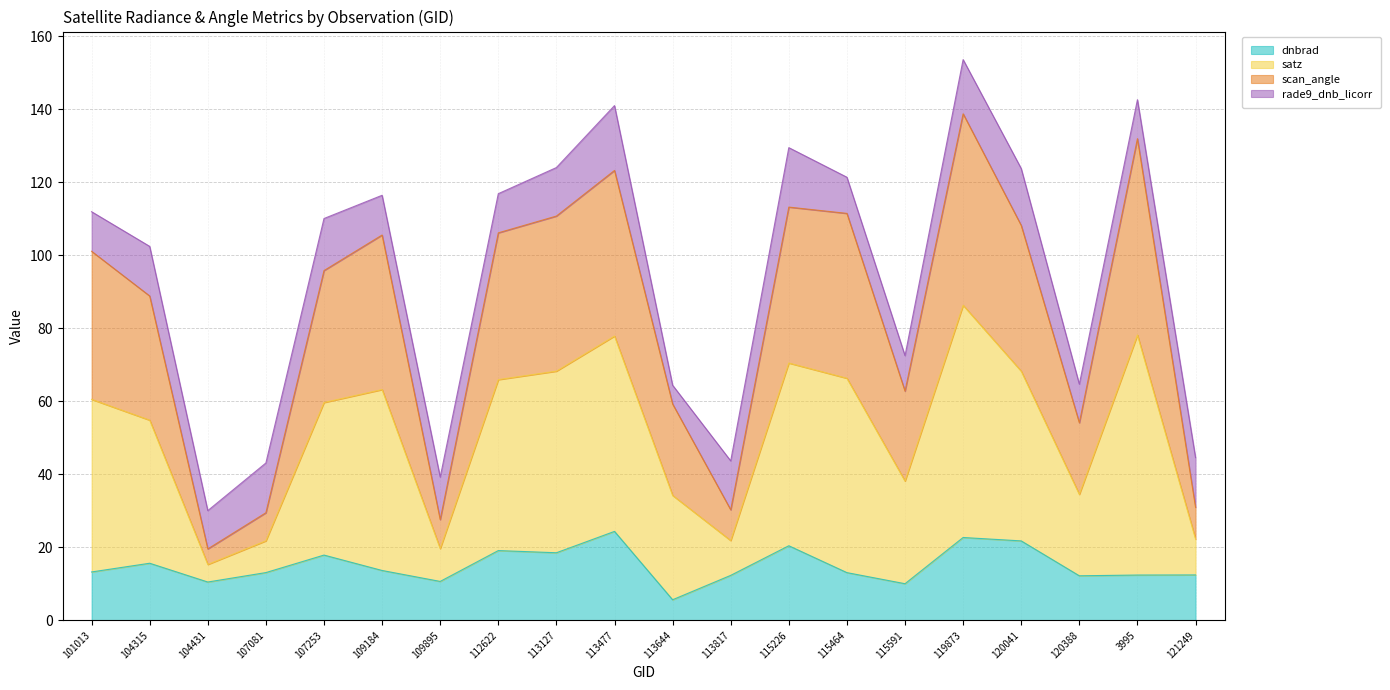

How many data points in dnbrad are above 13?

12